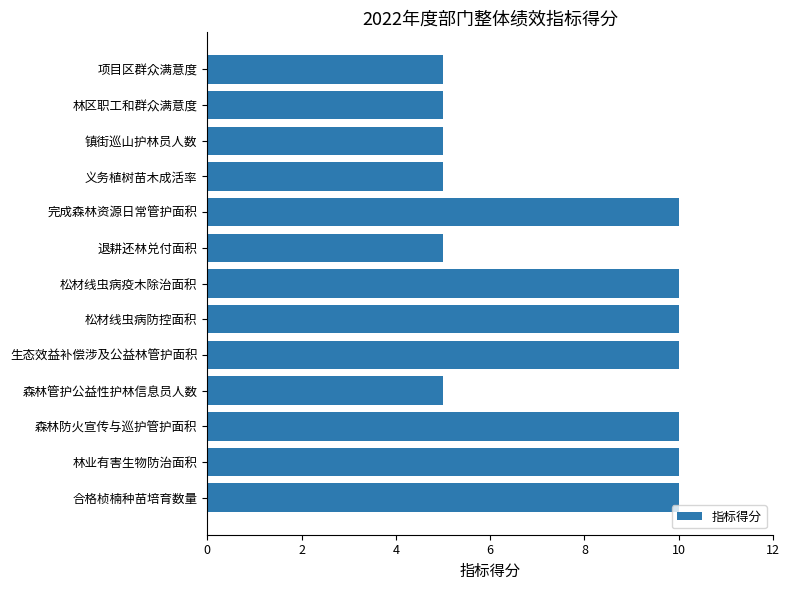

What is the change in value from 完成森林资源日常管护面积 to 项目区群众满意度?

-5